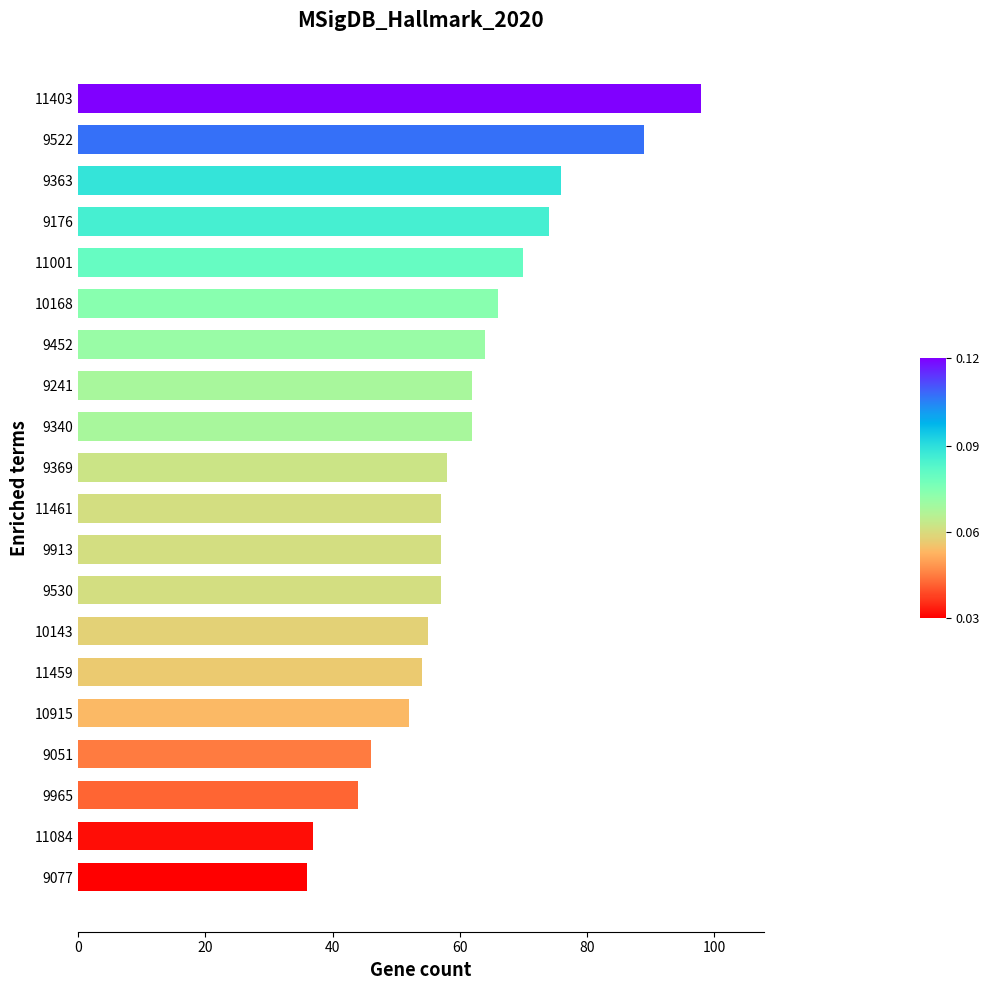

How many bars are there in total?

20